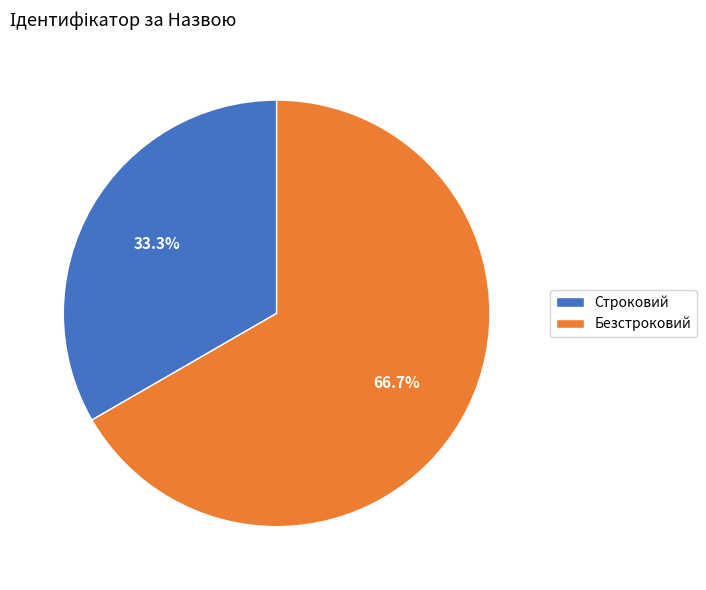

The Строковий slice represents 39% of the pie. True or false?

False